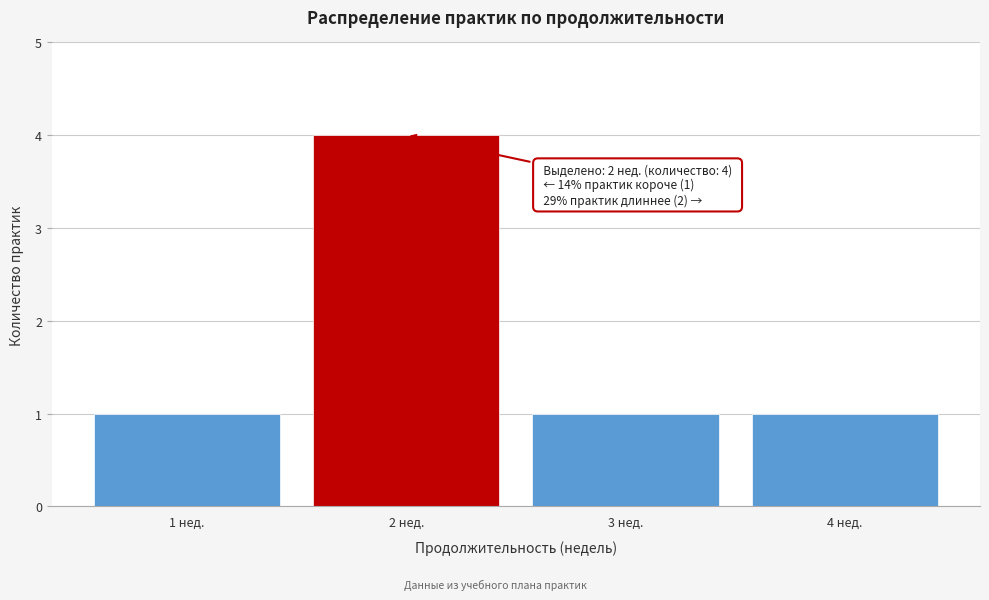

Reading right to left, transcribe all the data shown in this chart.

1	1	4	1